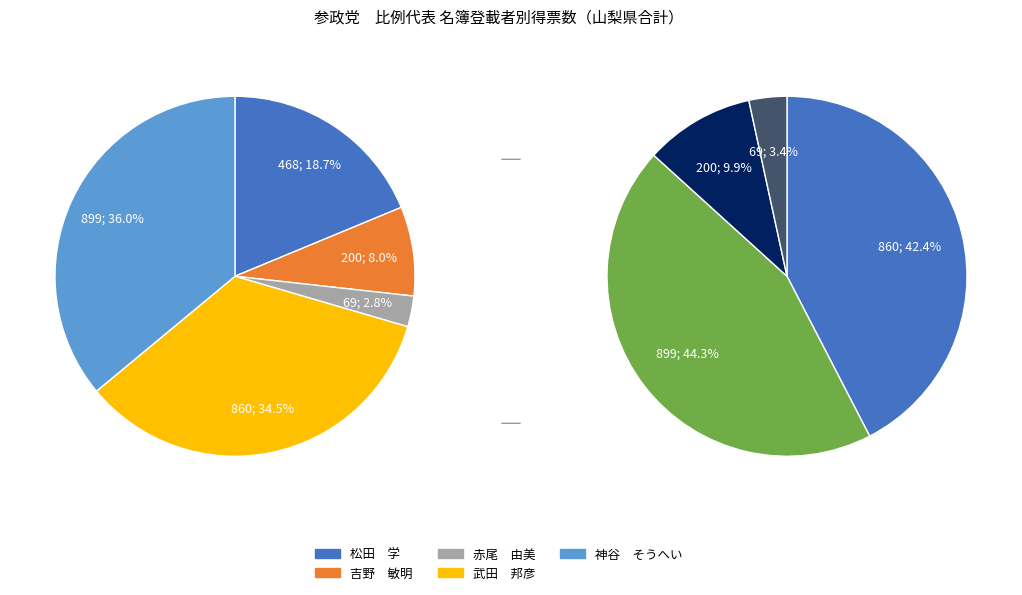

Rank the categories by value from lowest to highest.

赤尾　由美, 吉野　敏明, 松田　学, 武田　邦彦, 神谷　そうへい